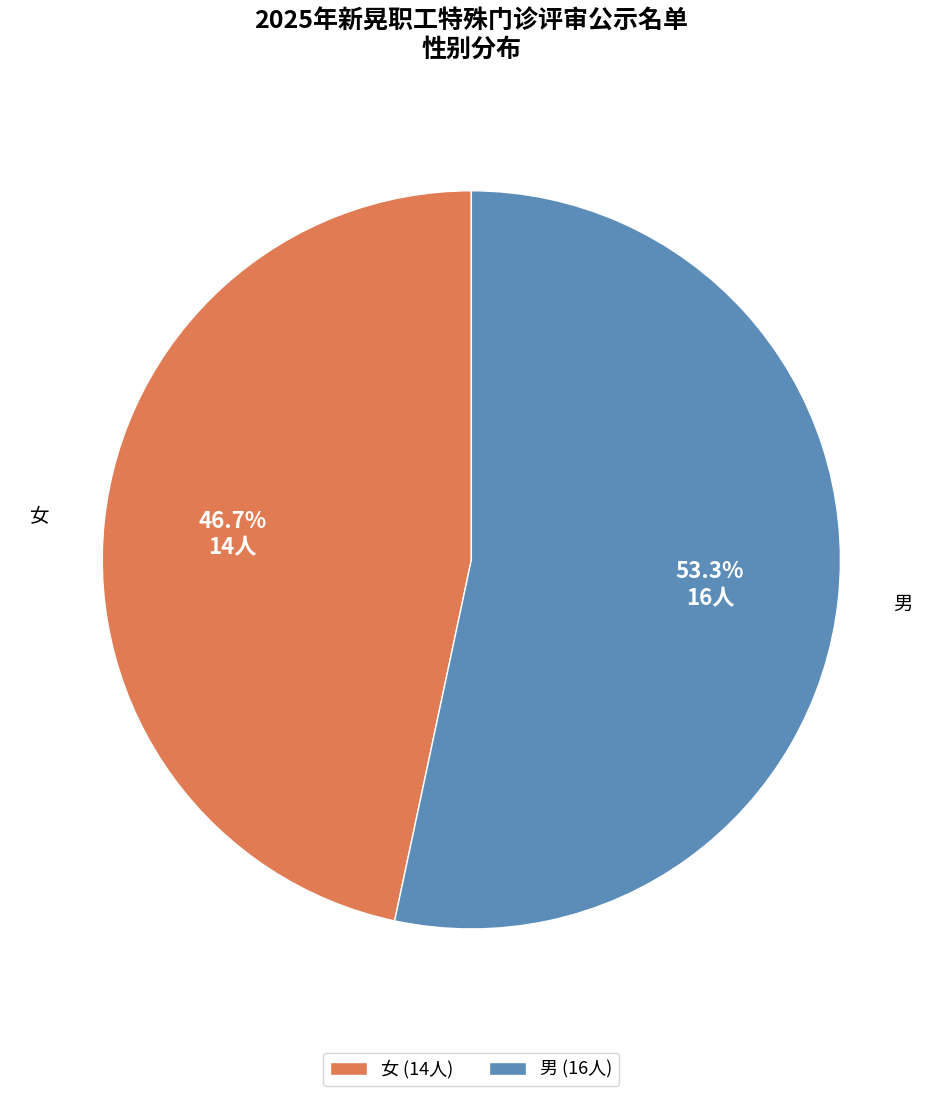

Is there a majority slice in this chart?

Yes